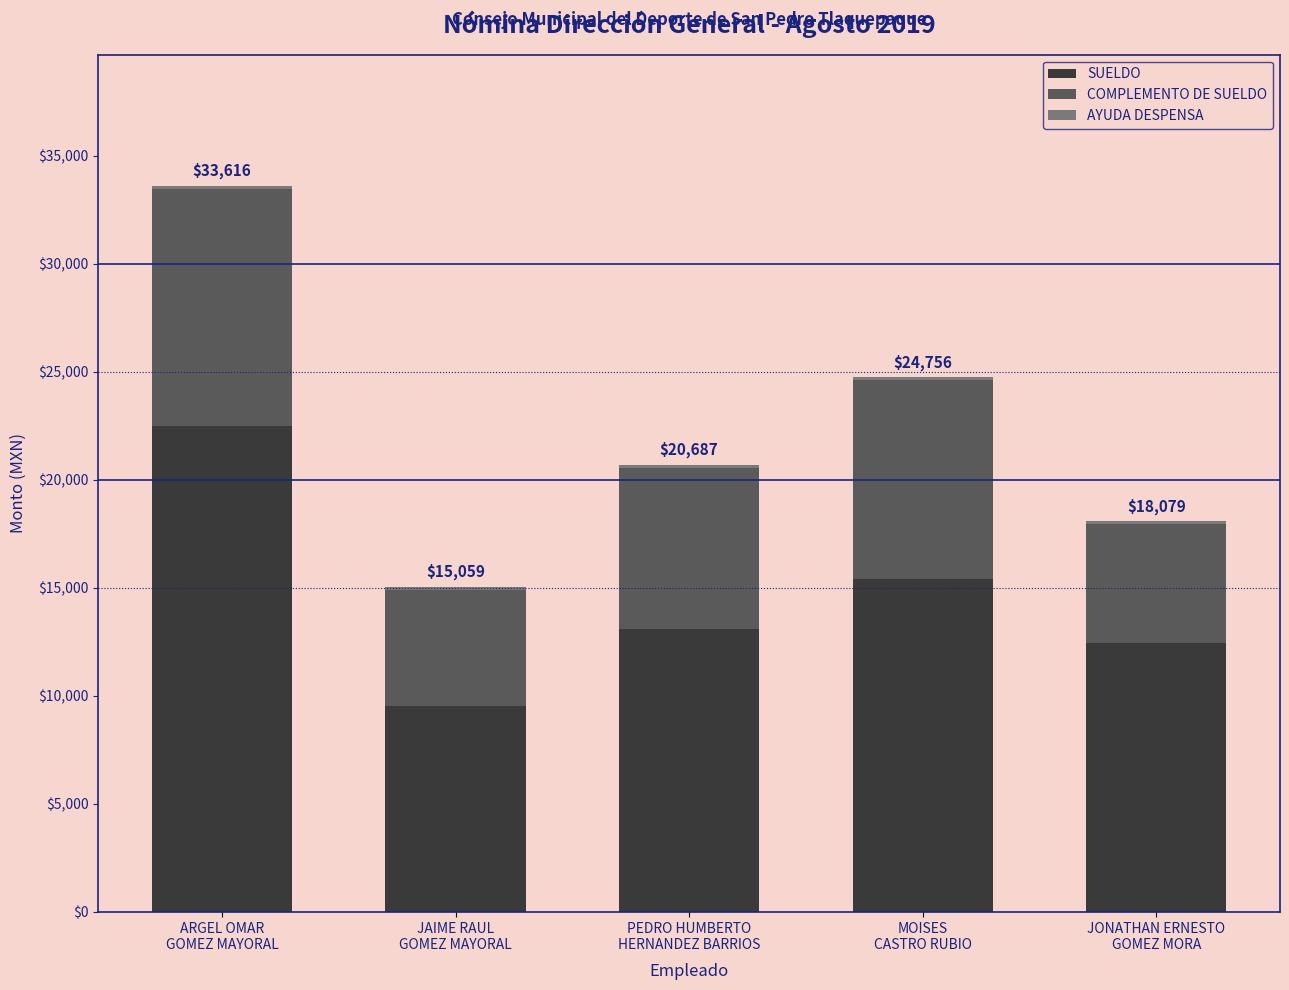

What is the maximum value for SUELDO?

22500.0